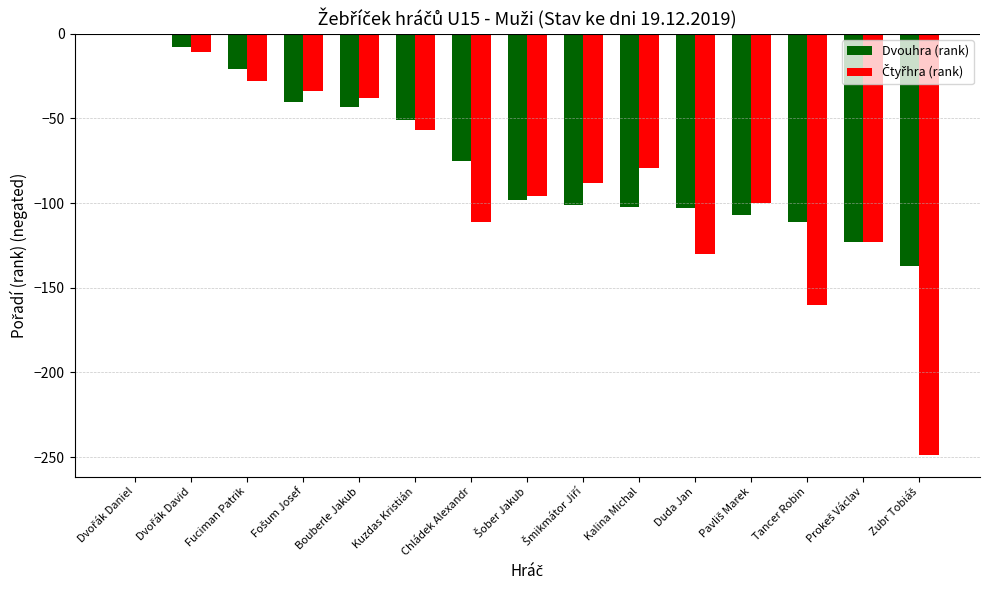

What is the sum of the Dvouhra (rank) values at Tancer Robin and Fuciman Patrik?

-132